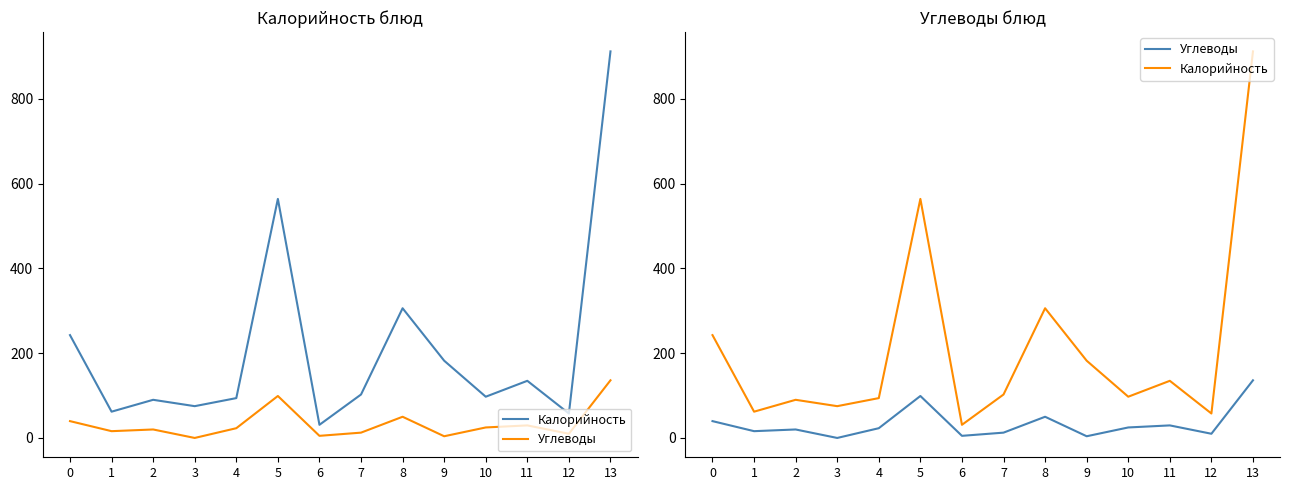

Rank the categories by Углеводы value from highest to lowest.

13, 5, 8, 0, 11, 10, 4, 2, 1, 7, 12, 6, 9, 3